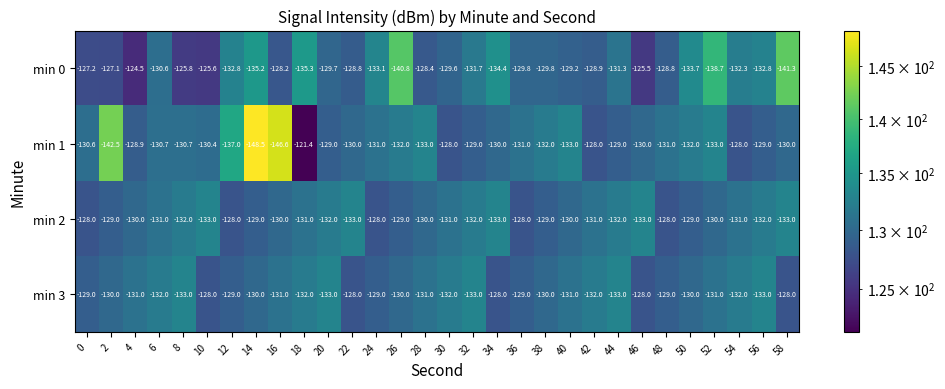

The min 2 series shows -128.0 at 0. True or false?

True